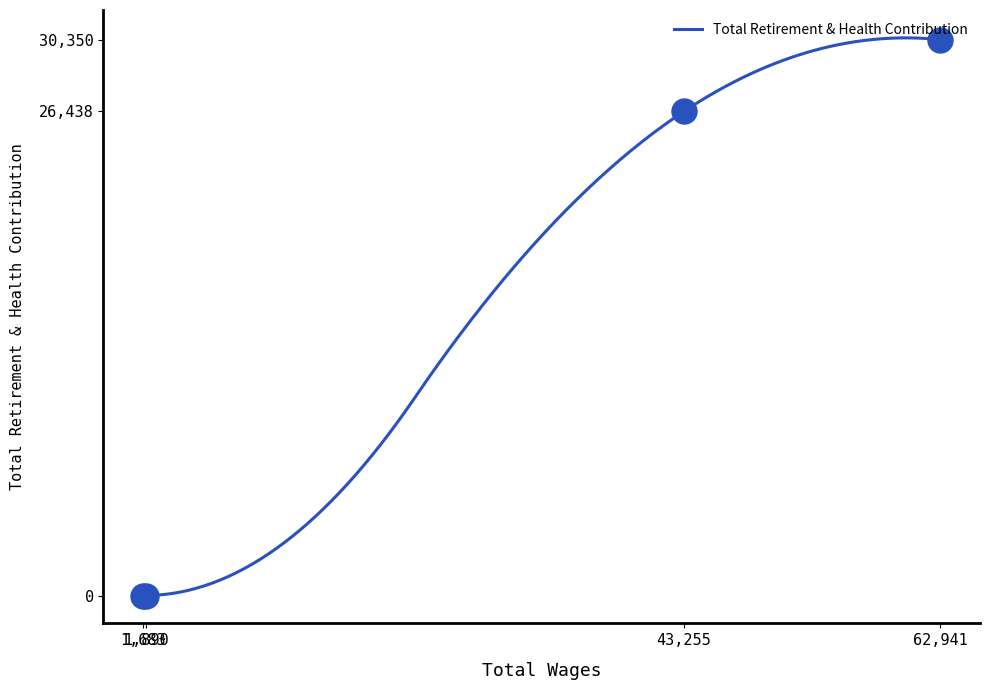

What is the highest value of the Total Retirement & Health Contribution series?

30445.9